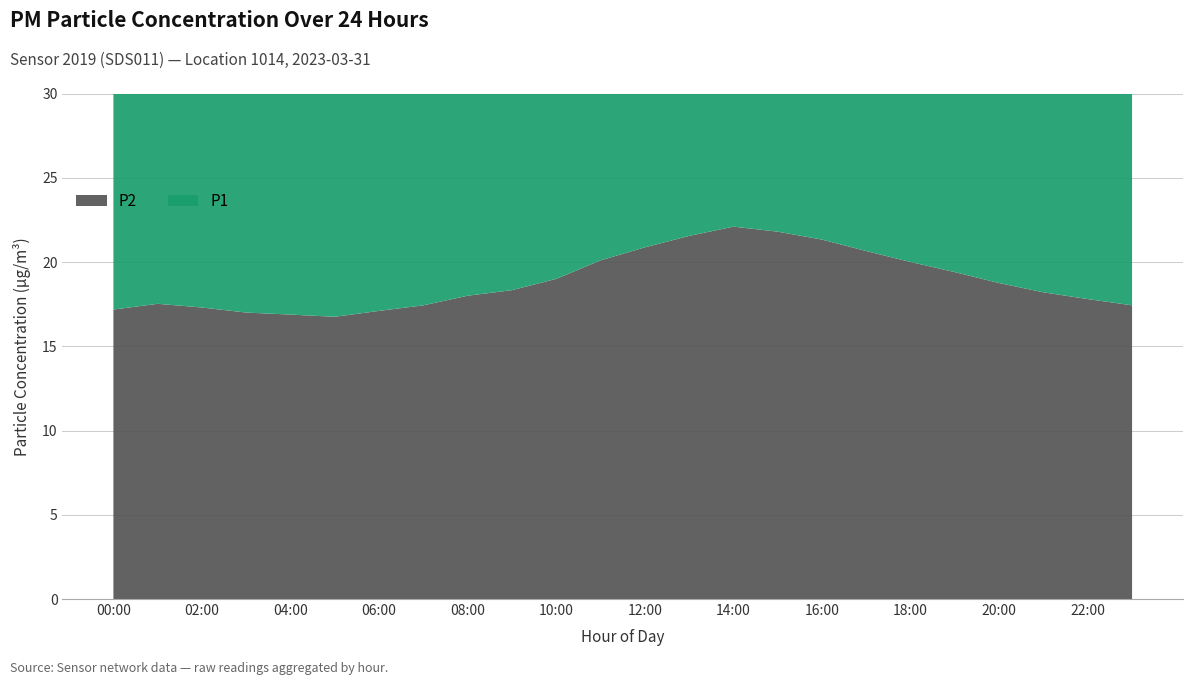

Reading left to right, list all the values displayed in this chart.

P1: 18.3	18.7	18.4	18.1	17.9	17.8	18.2	18.6	19.1	19.4	20.1	21.3	22.1	22.9	23.4	23.1	22.6	21.9	21.2	20.6	19.9	19.3	18.9	18.5
P2: 17.2	17.5	17.3	17.0	16.9	16.8	17.1	17.4	18.0	18.3	19.0	20.1	20.9	21.6	22.1	21.8	21.3	20.6	20.0	19.4	18.8	18.2	17.8	17.4